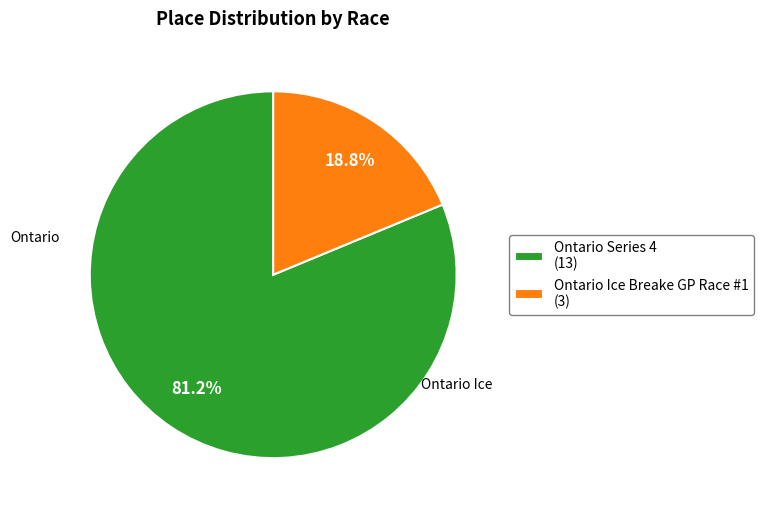

Which slice is the largest?

Ontario Series 4